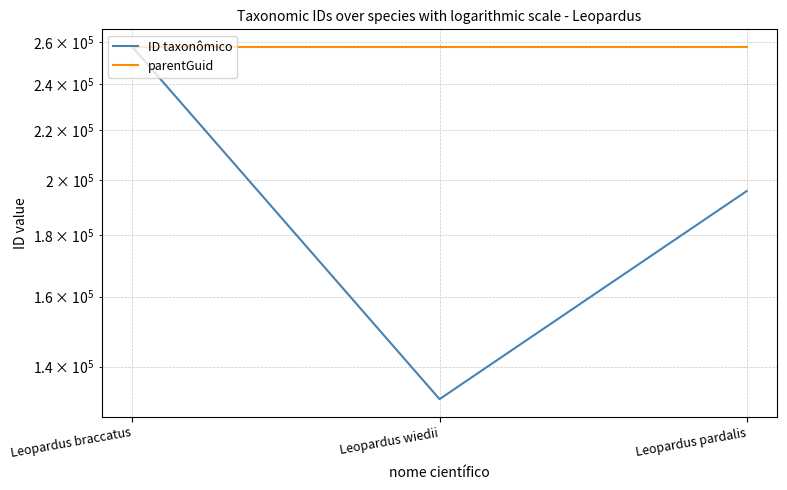

Reading left to right, what are all the values shown in this chart?

ID taxonômico: 257692	131597	195743
parentGuid: 257694	257694	257694